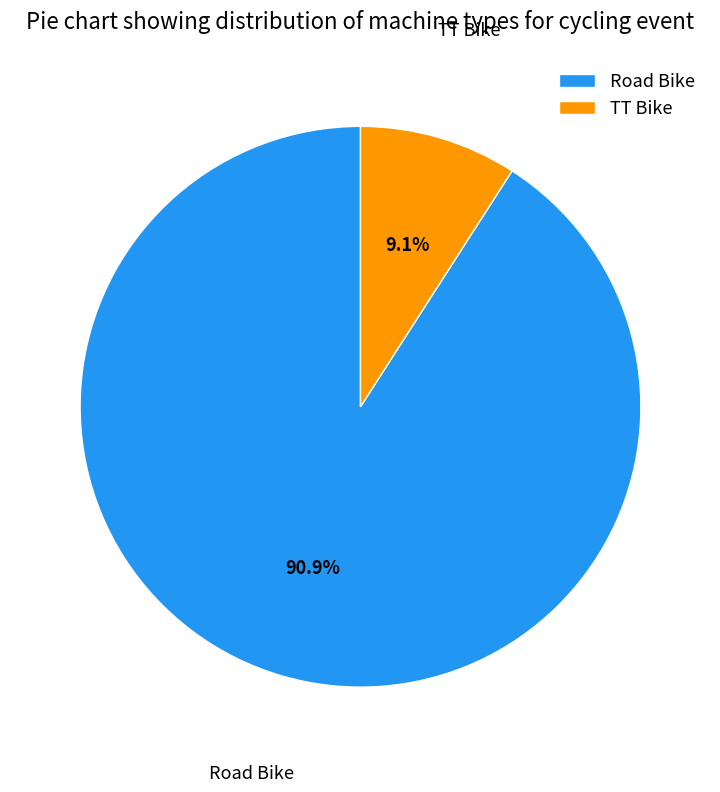

Approximately how many times larger is the value at Road Bike compared to TT Bike?

10.0